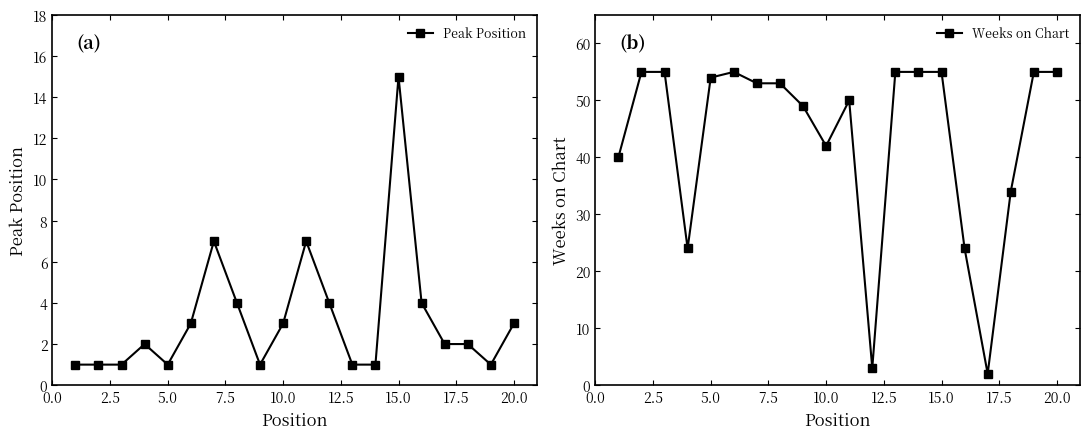

Is it true that Weeks on Chart equals 74 at 10.0?

False